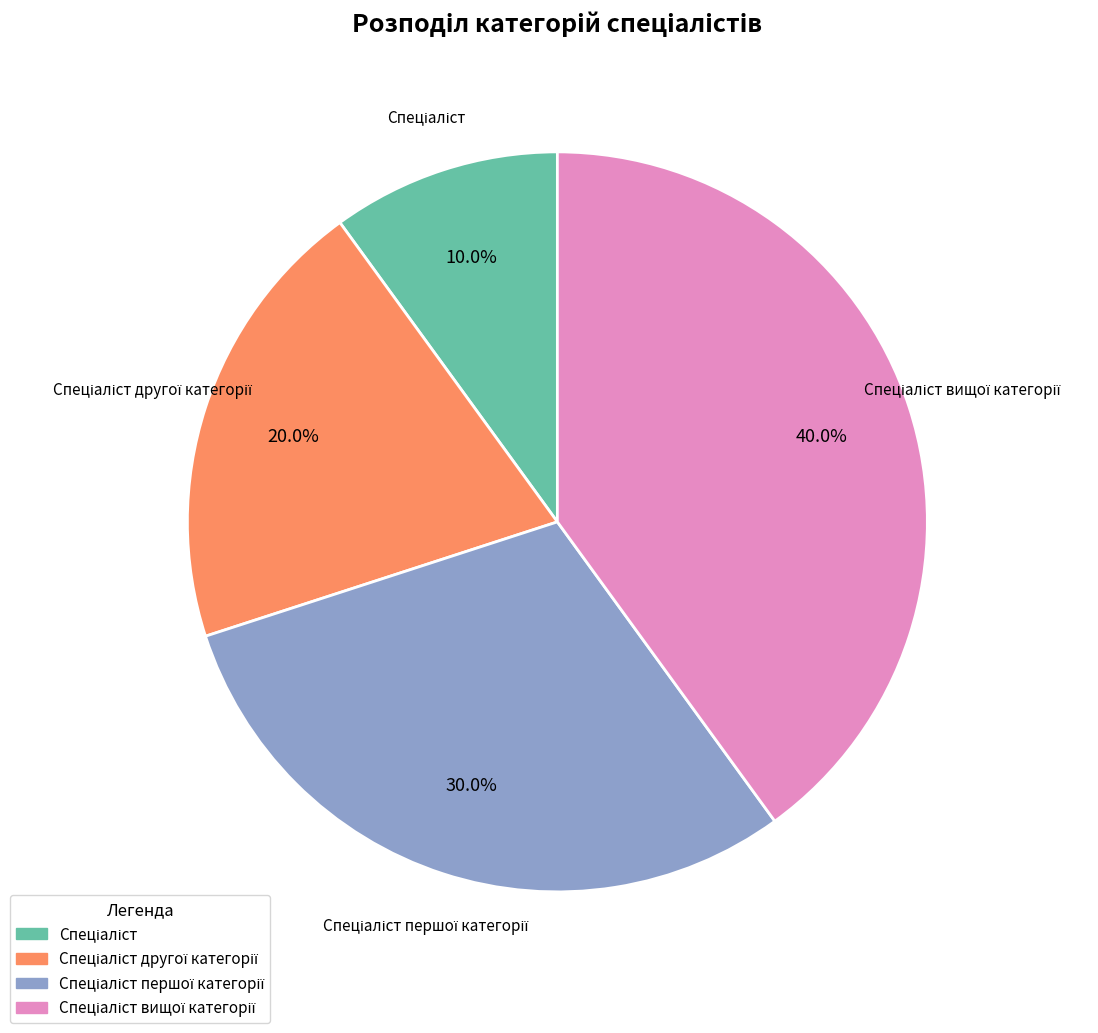

Count the number of slices in the pie.

4